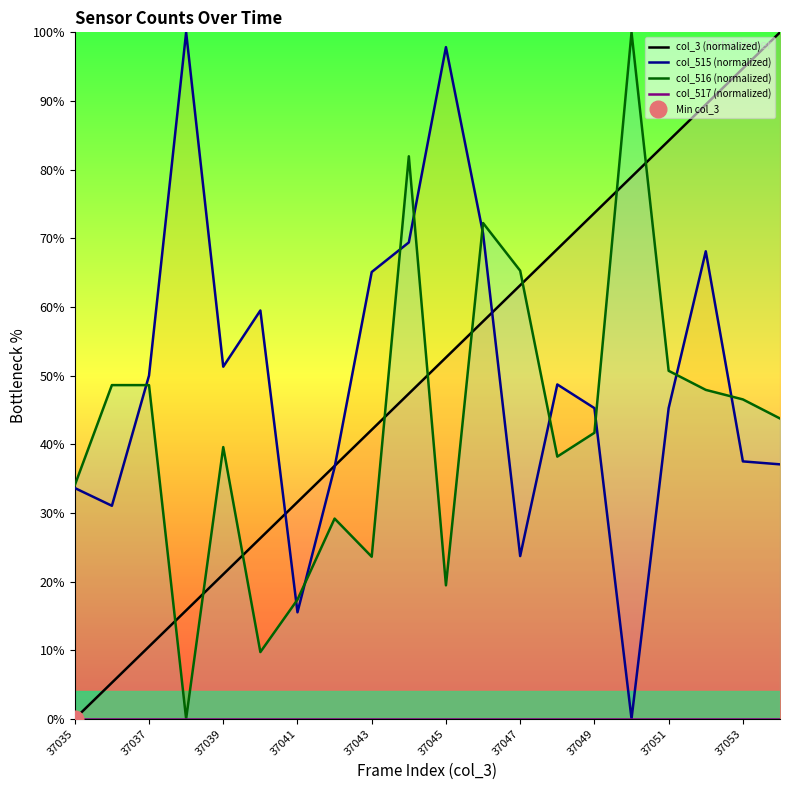

What is the highest value of the col_516 (normalized) series?

100.0